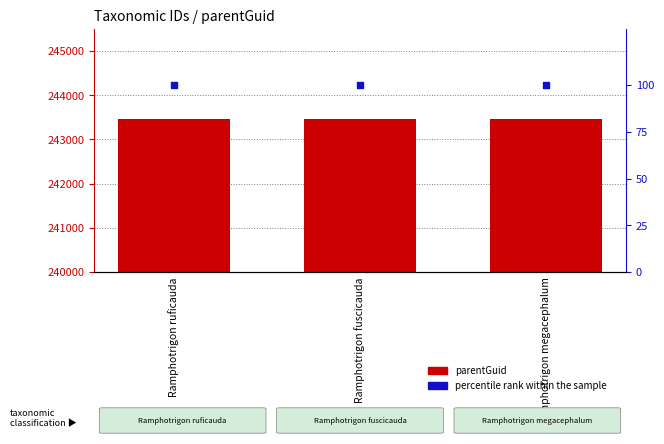

At how many categories does at least one series exceed 220102?

3